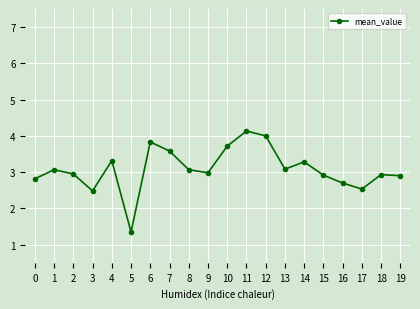

What is the change in value from 4 to 16?

-0.6